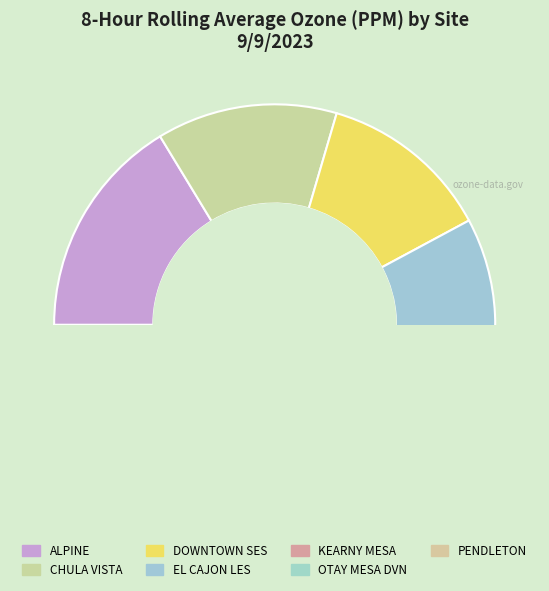

Between CHULA VISTA and ALPINE, which is larger?

ALPINE